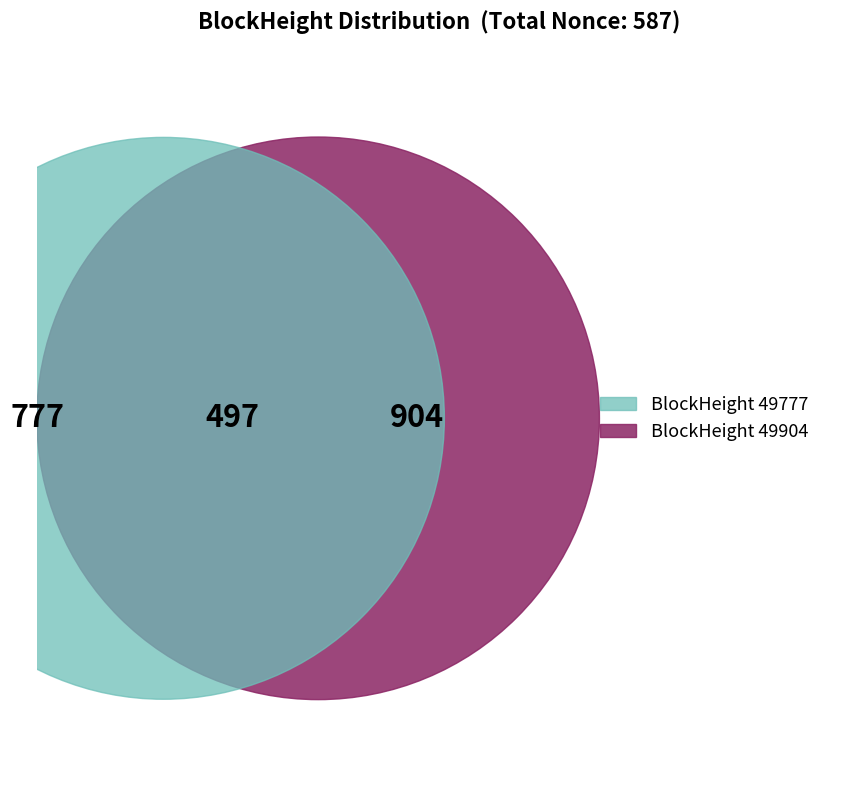

What is the smallest slice in the pie chart?

49904